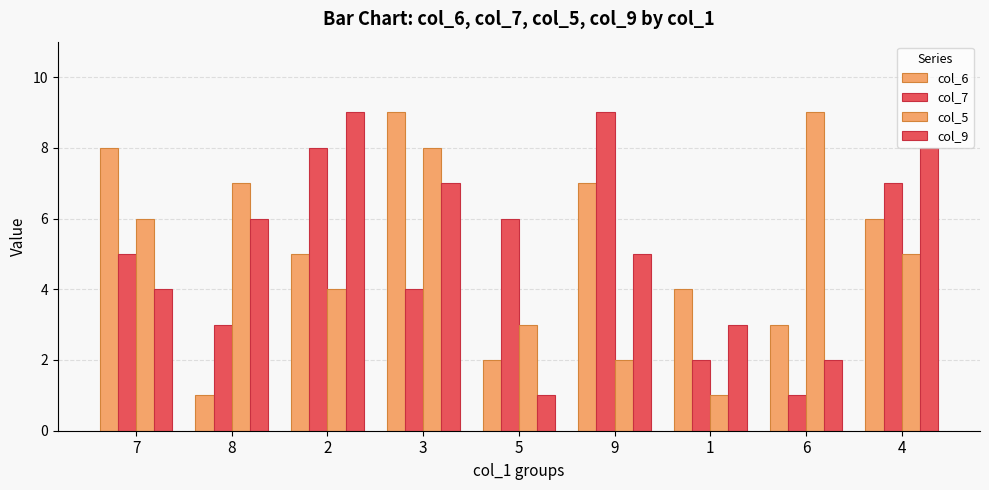

Does the chart contain any negative values?

No